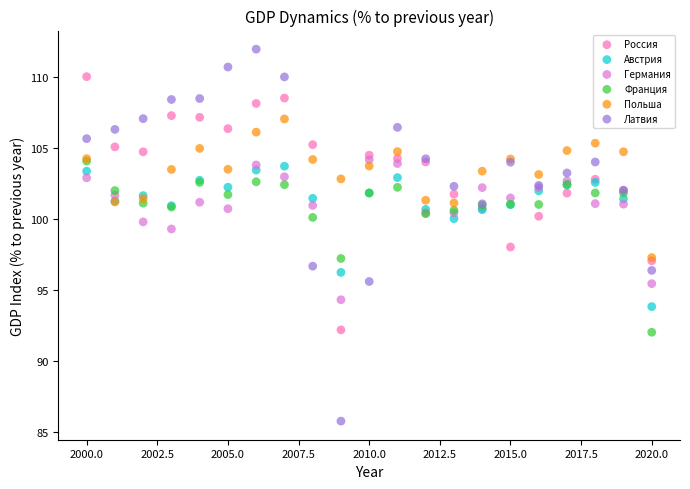

In the Германия series, what Y value is closest to 99?

99.3